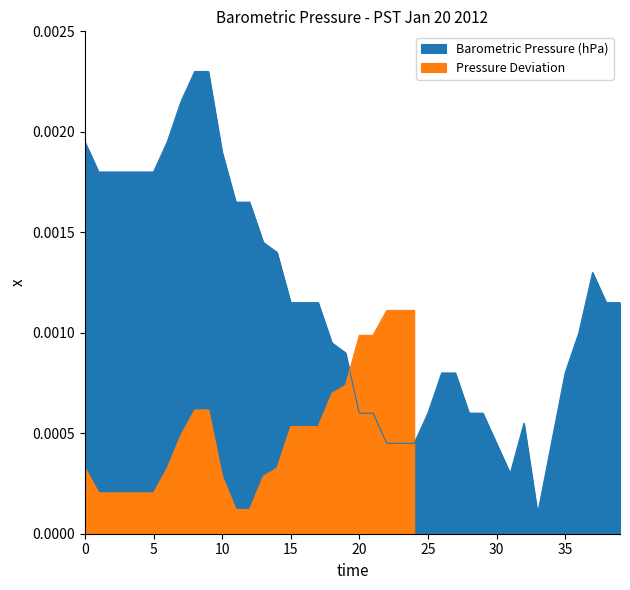

Which label corresponds to the smallest value in the chart?

33